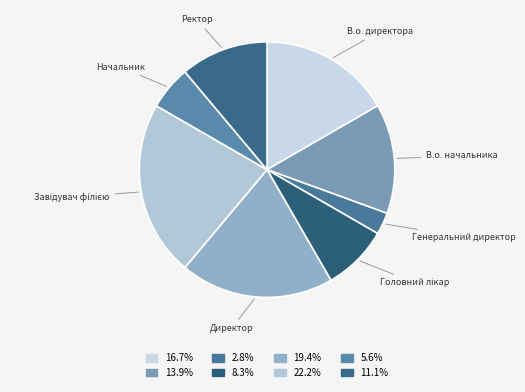

What is the ratio of the value at Начальник to the value at Генеральний директор?

2.0